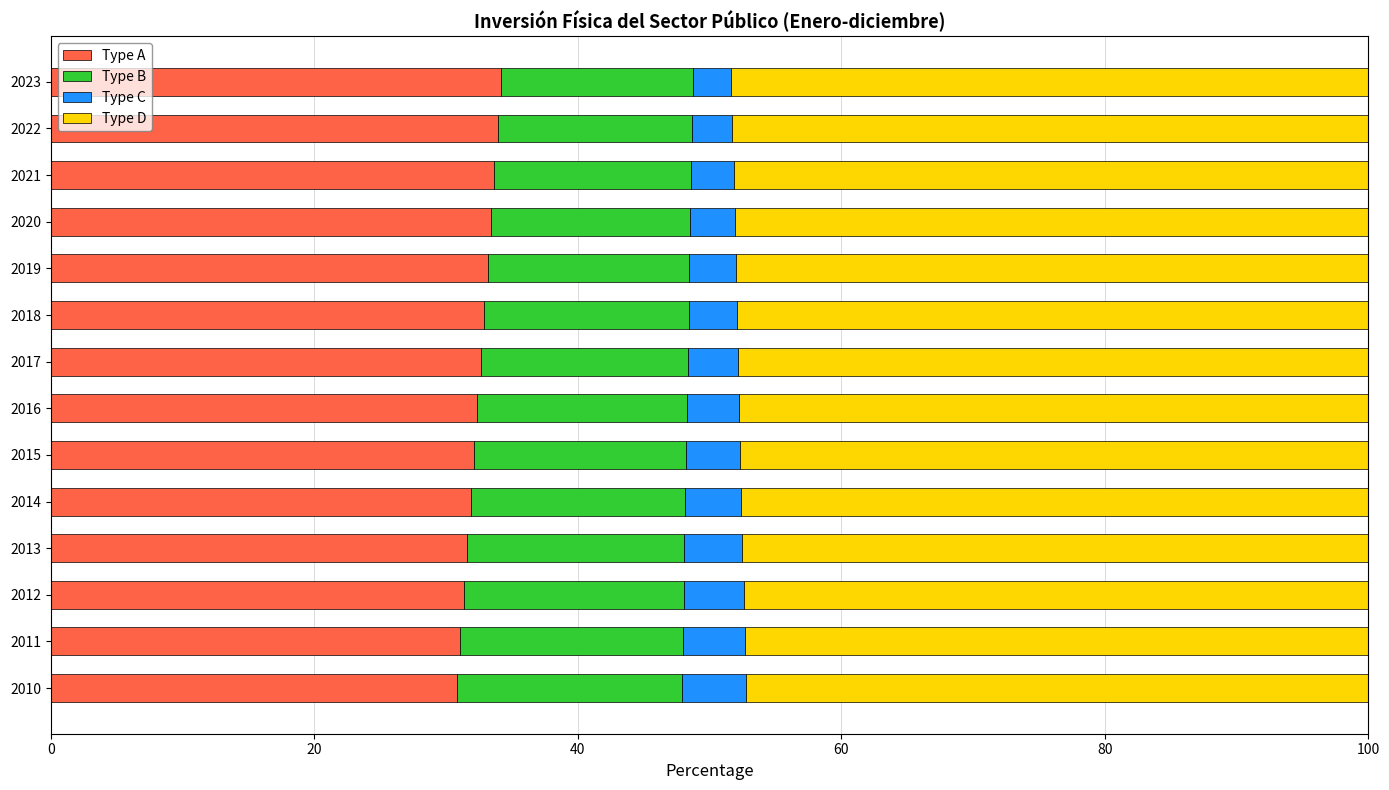

What is the total value across all series at 2015?

100.0